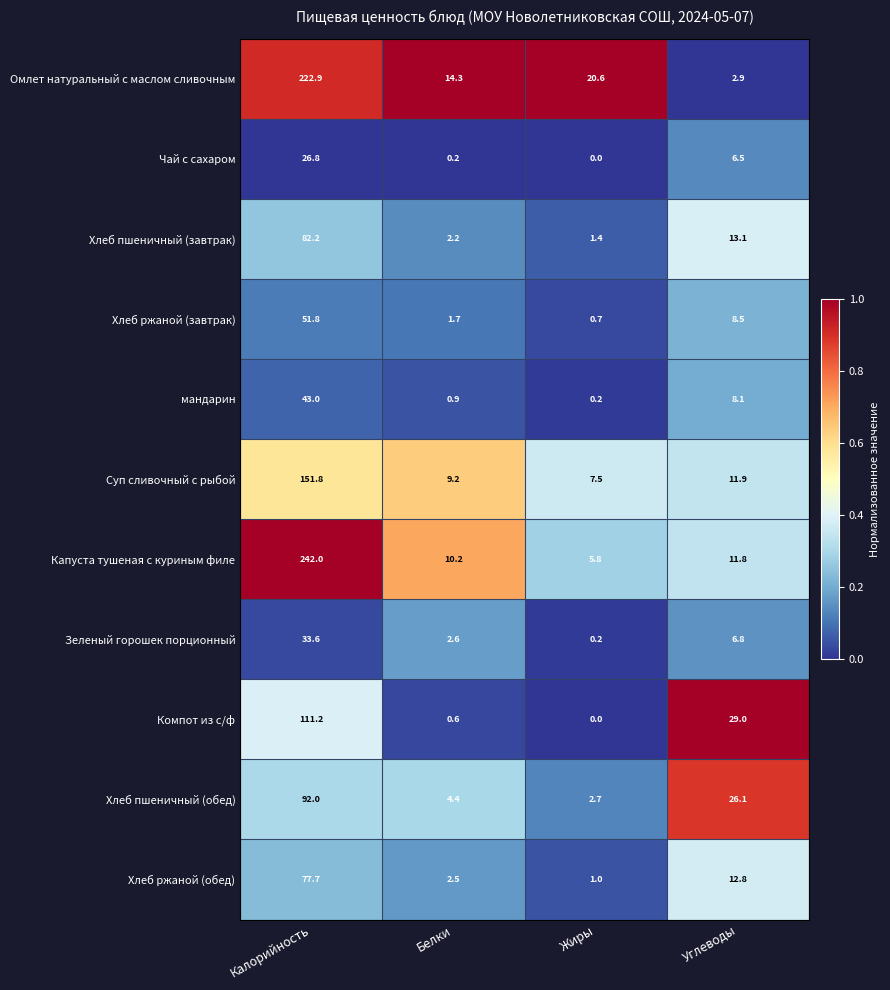

Is the value of Хлеб ржаной (завтрак) at Белки greater than the value of Зеленый горошек порционный at Жиры?

Yes